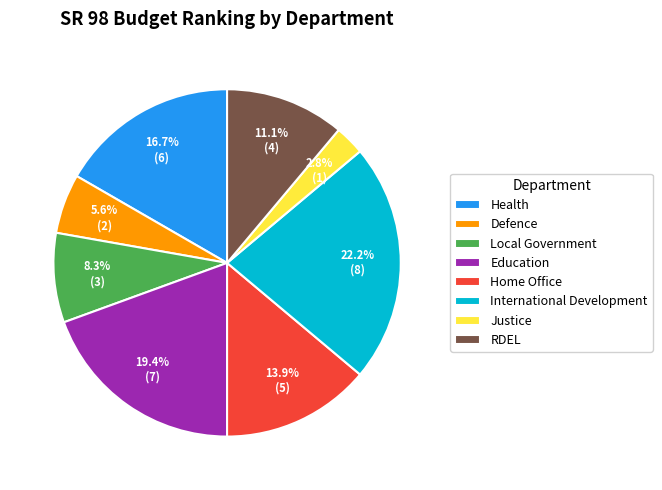

Is there any slice that represents more than half of the pie?

No